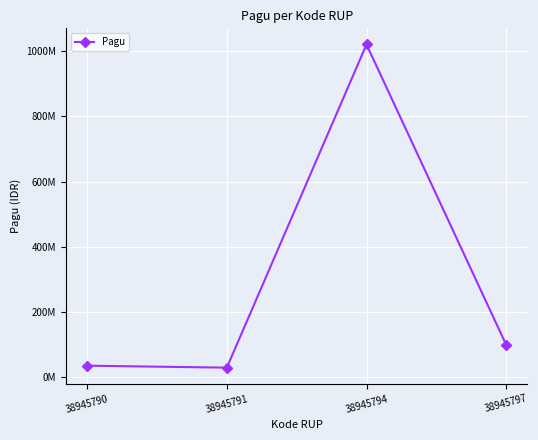

What is the difference between the values at 38945794 and 38945791?

990000000